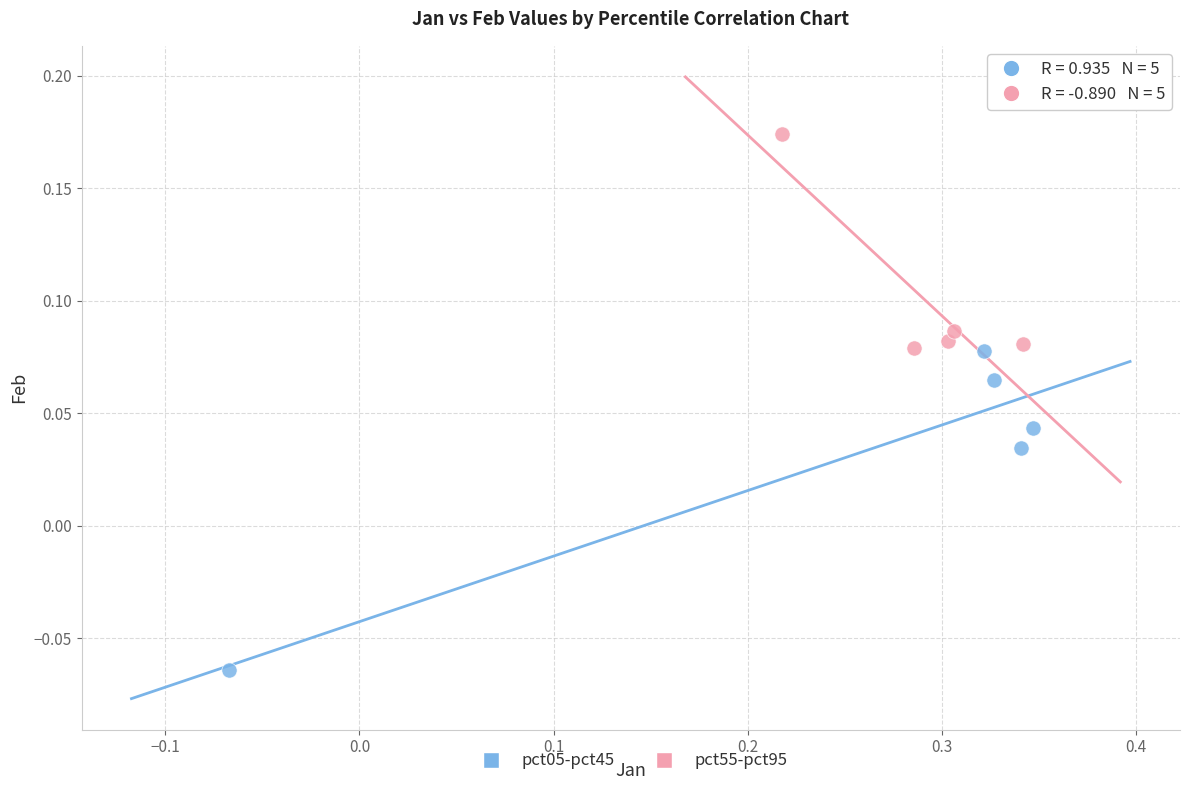

Which series has the widest spread of Y values?

pct05-pct45